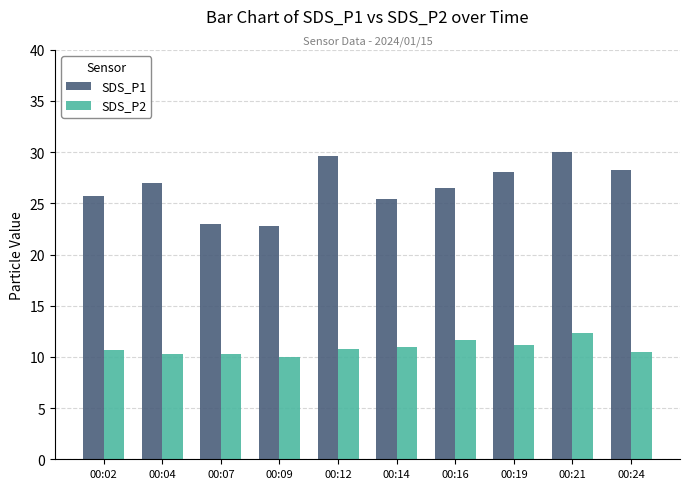

Is it true that SDS_P2 equals 3.6 at 00:14?

False